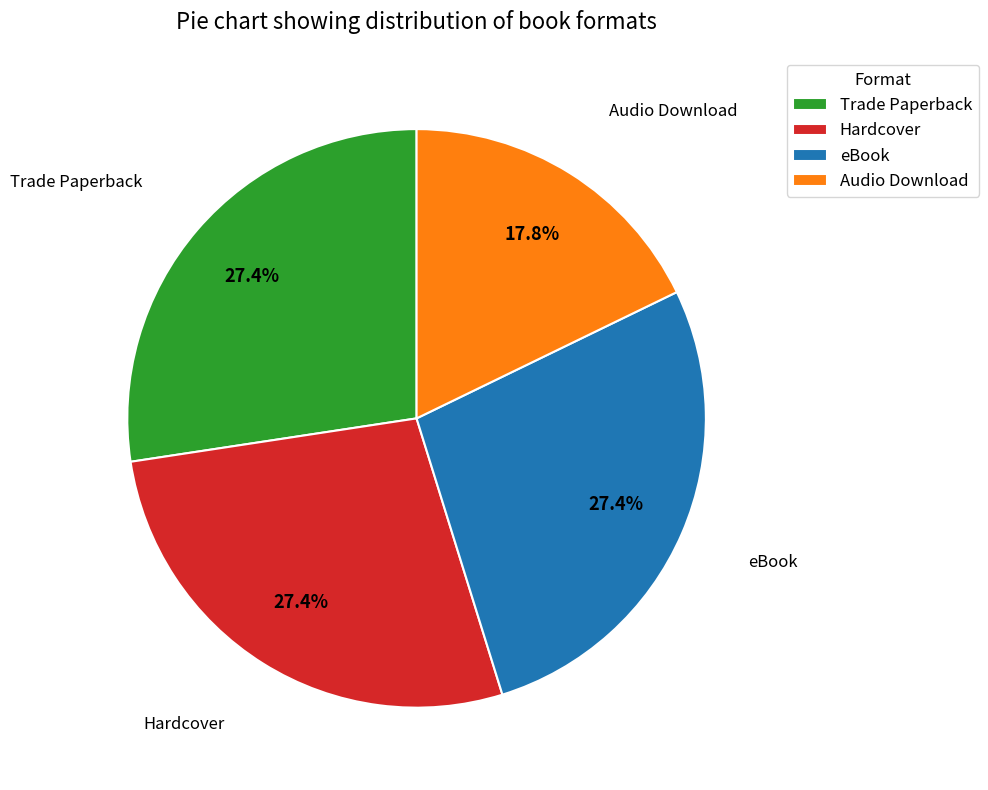

How many segments does this pie chart have?

4